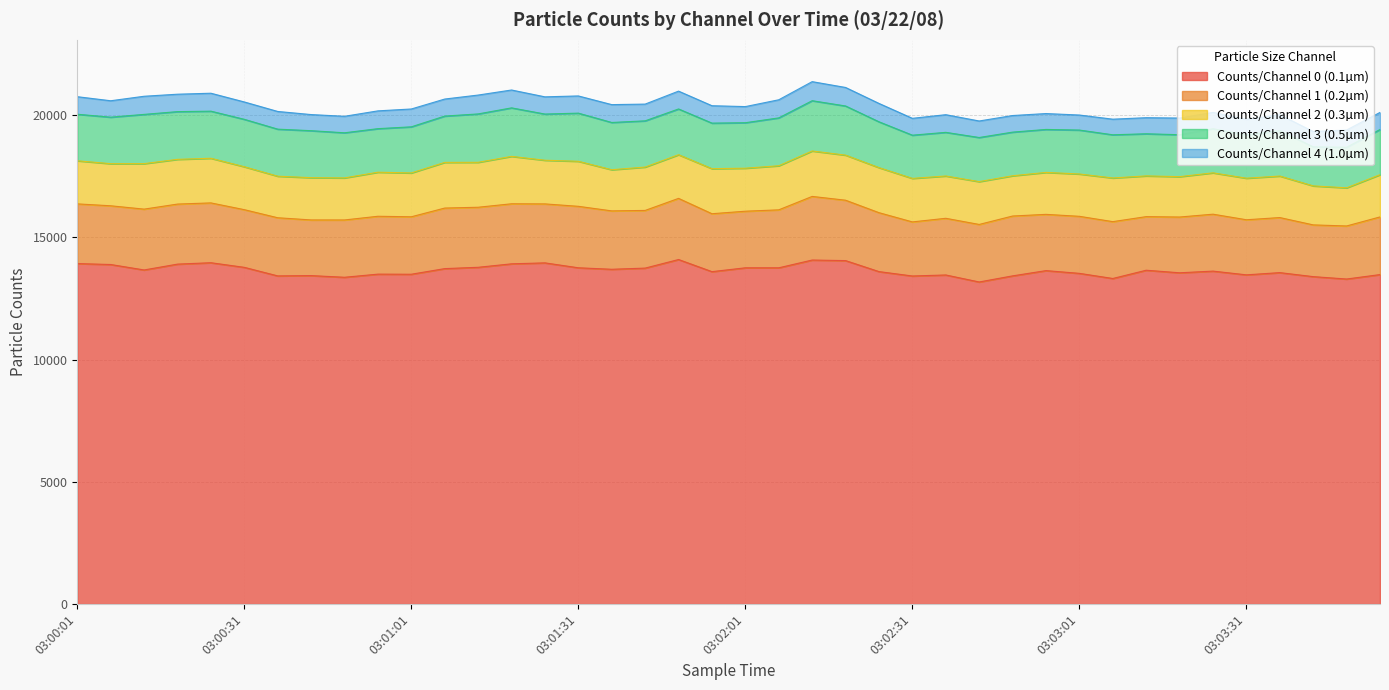

Which has a higher value, 03:00:37 or 03:00:19?

03:00:19